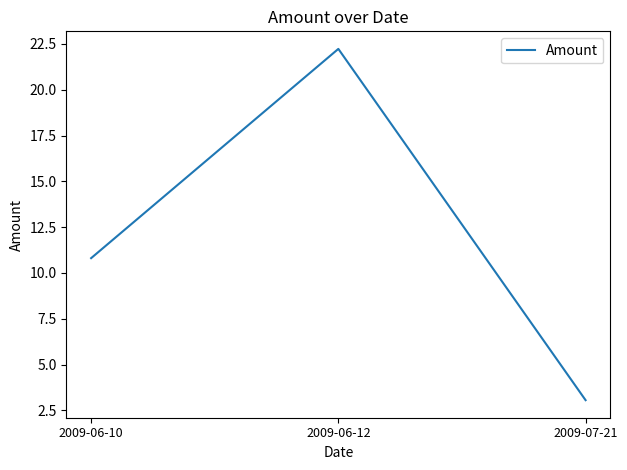

Is it true that the value at 2009-06-12 is 38.2?

False